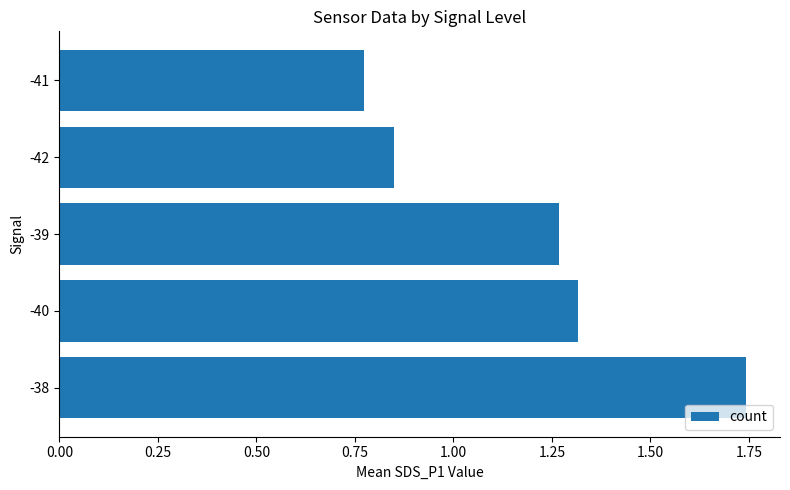

Rank the categories by value from lowest to highest.

-41, -42, -39, -40, -38